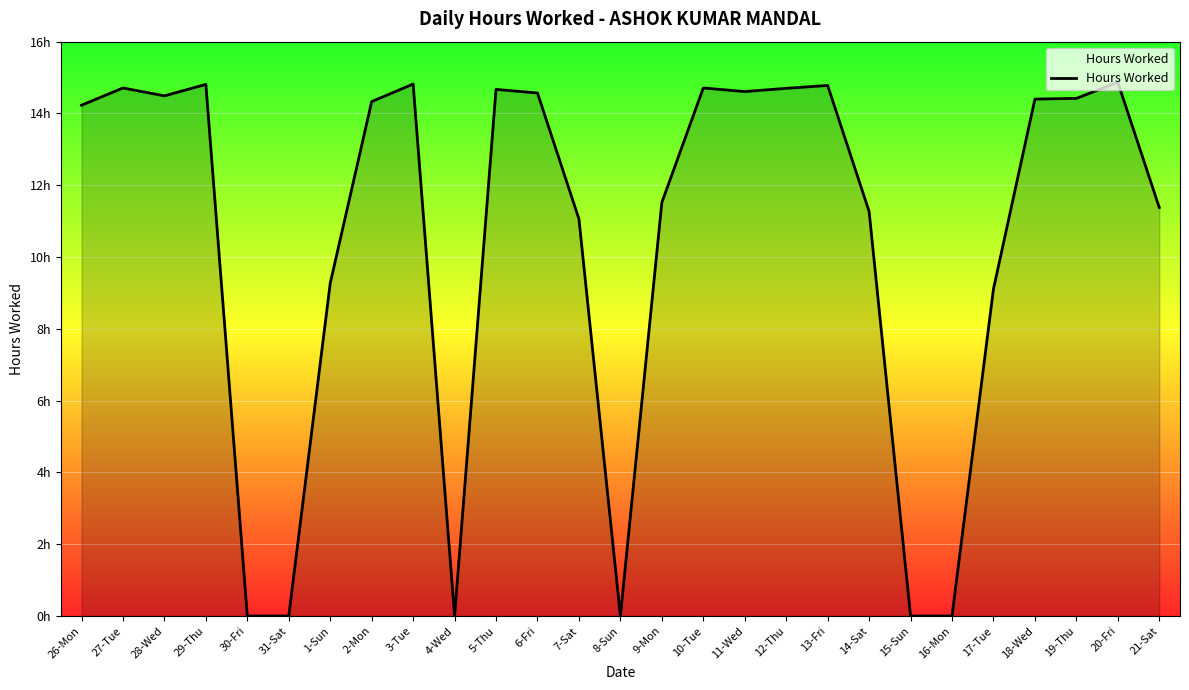

True or false: the data has more than 0 interior local peaks.

True